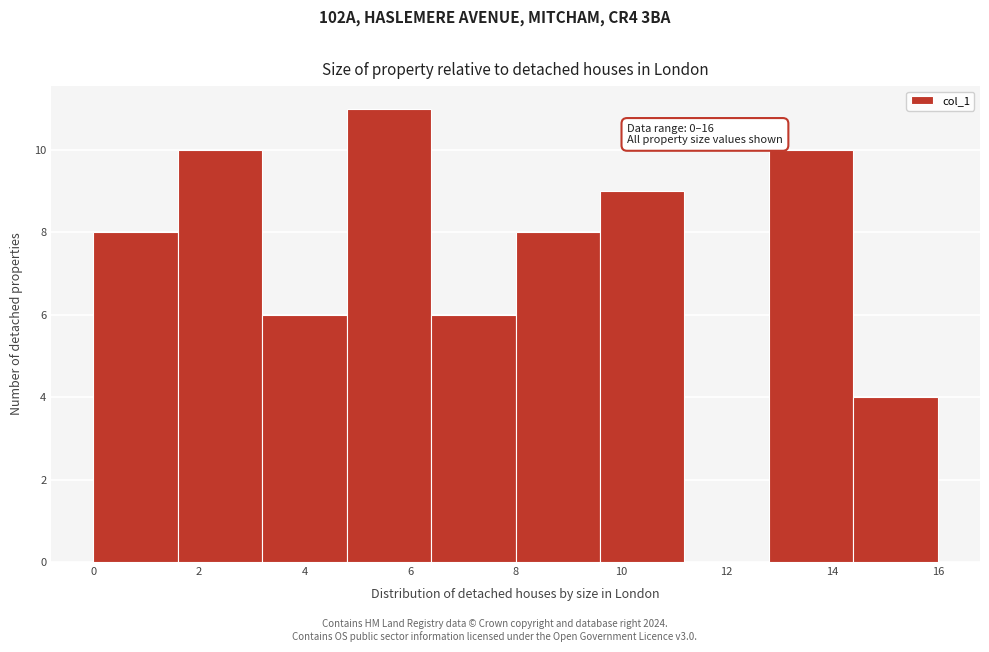

Over which range of the x-axis is the bar tallest?

4.8 to 6.4